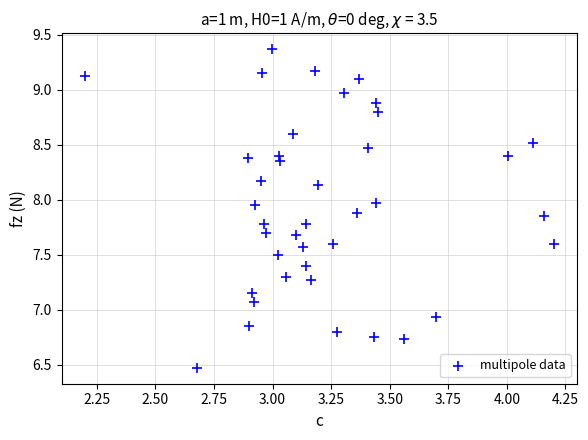

What is the range of X values (max minus min)?

2.0